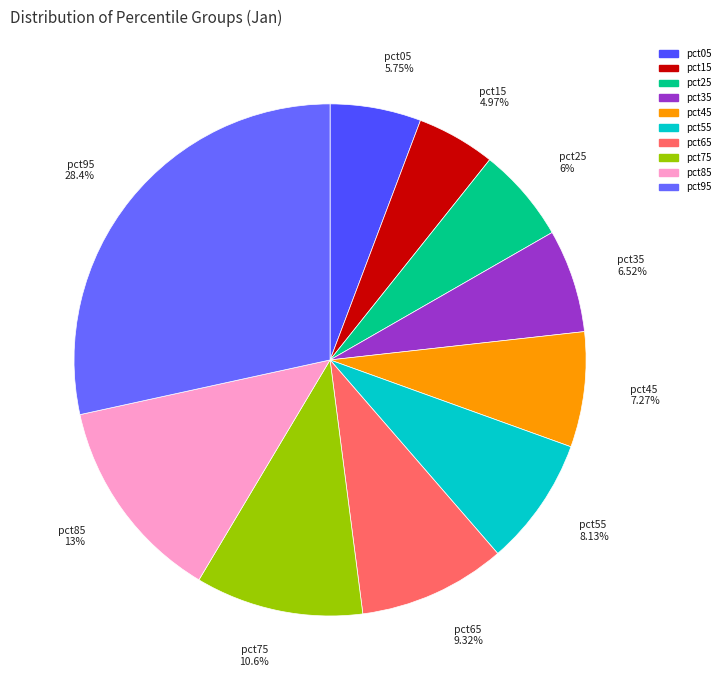

How many segments does this pie chart have?

10